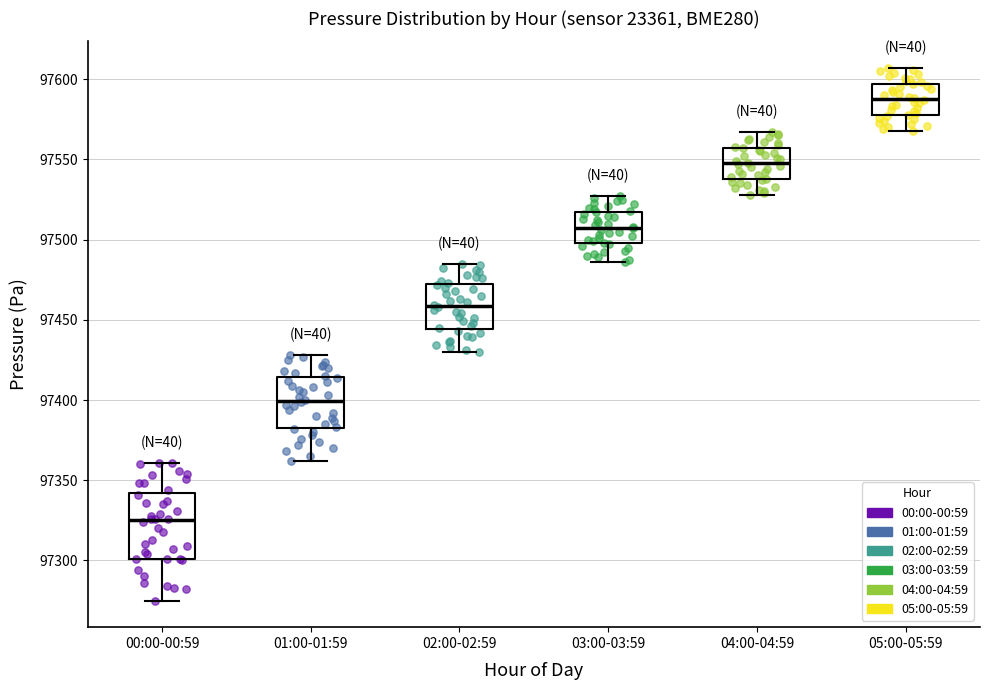

Where is the lower edge of the box for 04:00-04:59 on the y-axis? The values are not printed on the chart, so give them approximately, as read against the axis.

97540